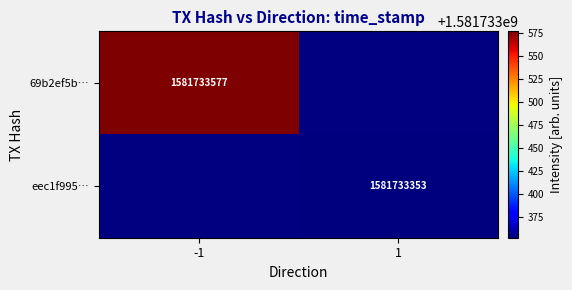

Rank the series by their maximum value, from lowest to highest.

eec1f995f2cd0f1ef83465bdc9d47d4c31902d3, 69b2ef5b6c7b0b7828c13071c8f9133d0118380